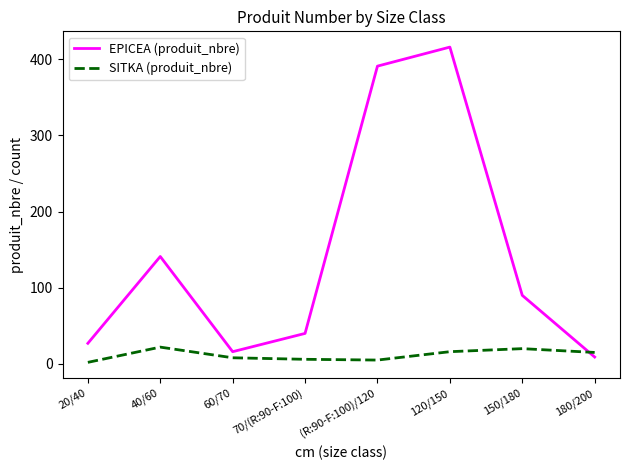

Which series has the largest range (max minus min)?

EPICEA (produit_nbre)